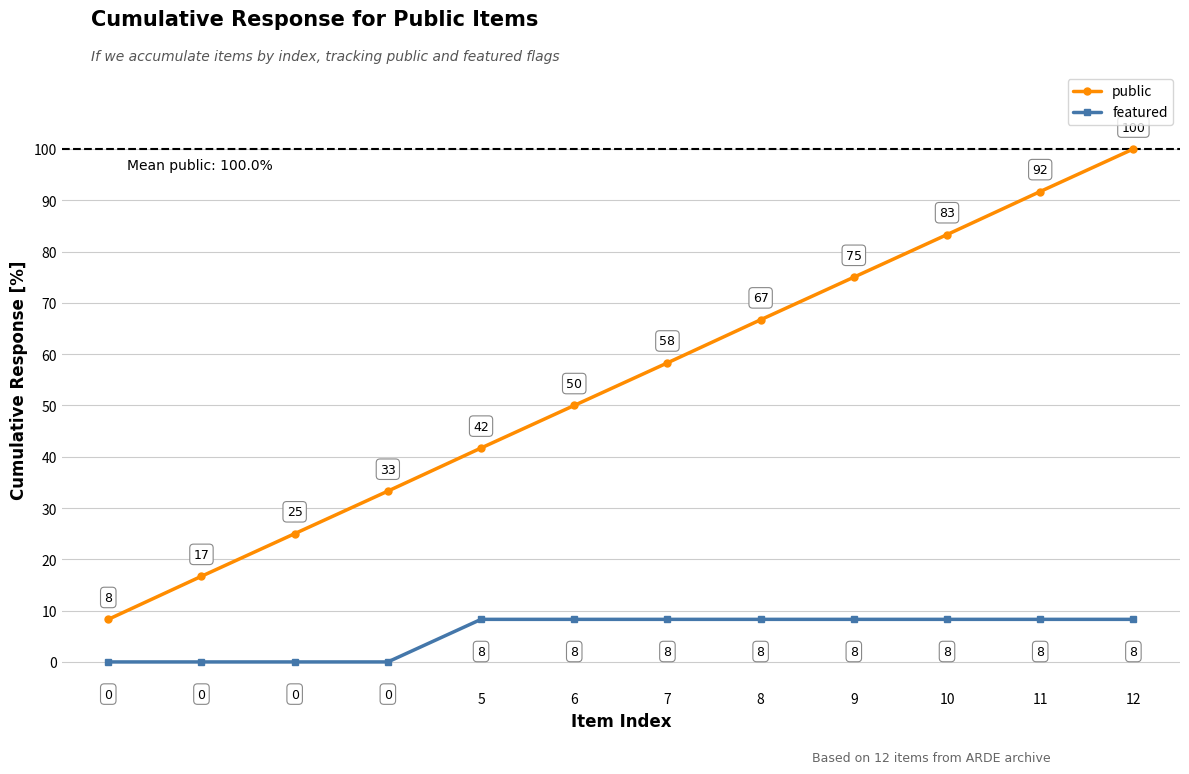

What is the lowest value of the public series?

8.3